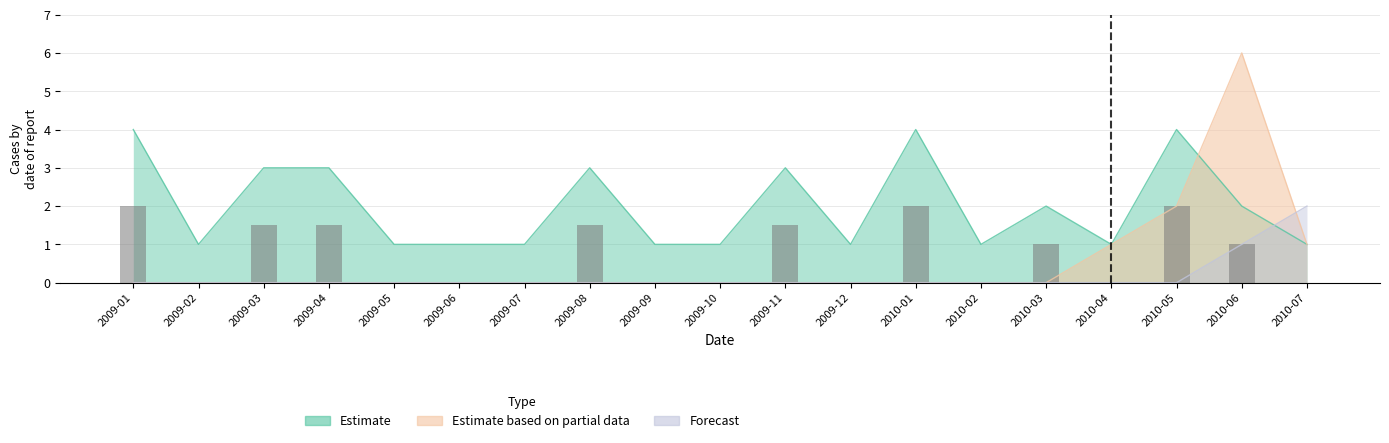

Are the bars grouped side by side (vs. stacked)?

Yes